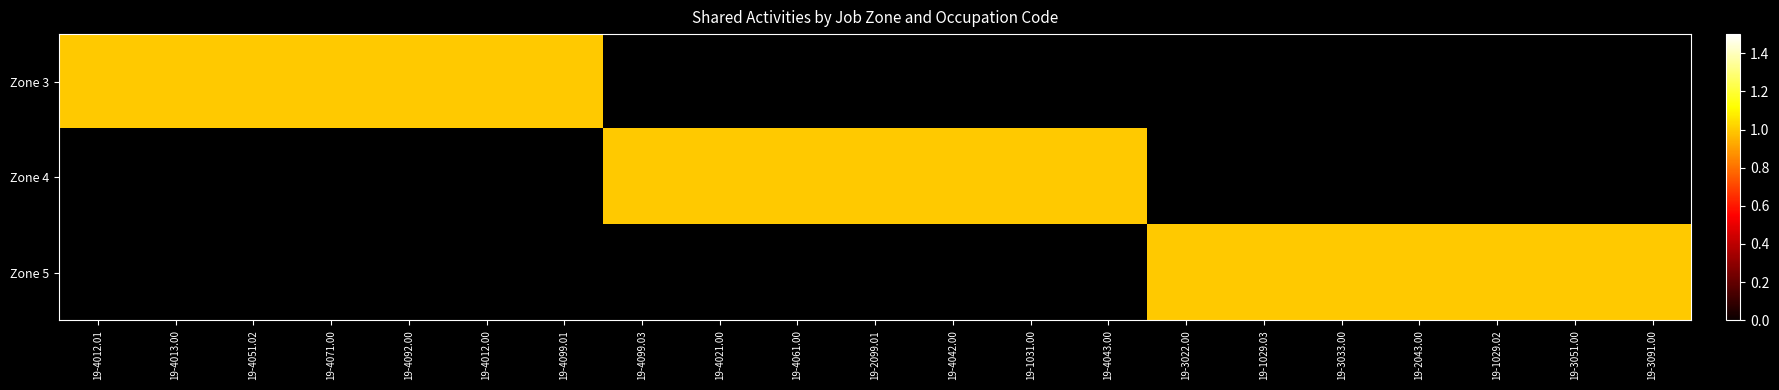

What is the maximum value shown in the chart?

1